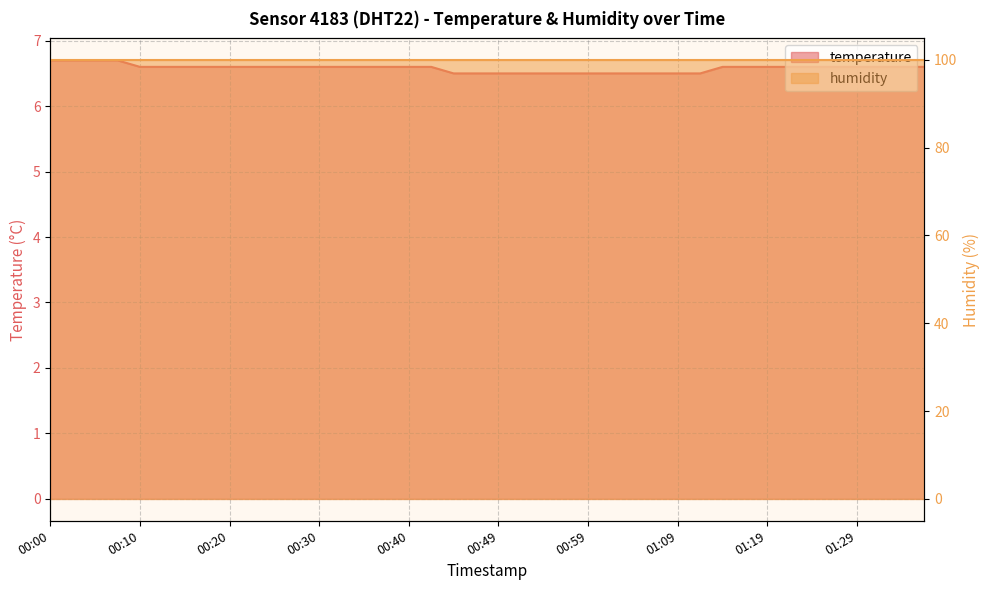

List the labels in order of value, largest first.

00:00, 00:03, 00:05, 00:08, 00:10, 00:13, 00:15, 00:18, 00:20, 00:22, 00:25, 00:27, 00:30, 00:32, 00:35, 00:37, 00:40, 00:42, 01:14, 01:16, 01:19, 01:21, 01:24, 01:26, 01:29, 01:31, 01:34, 01:36, 00:45, 00:47, 00:49, 00:52, 00:54, 00:57, 00:59, 01:02, 01:04, 01:07, 01:09, 01:11